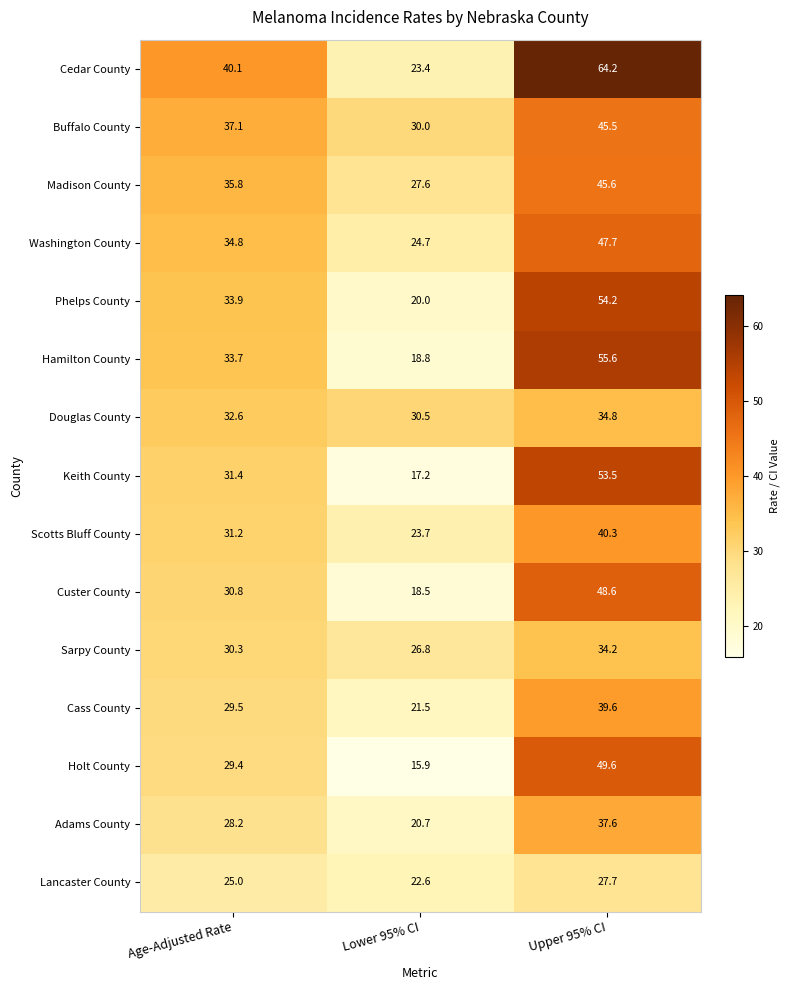

True or false: Cedar County has a value of 23.4 at Lower 95% CI.

True